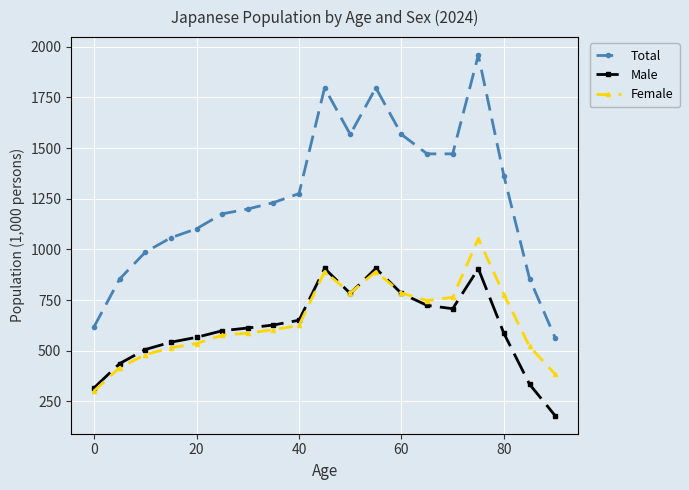

In Total, how many points are lower than both neighbors (excluding endpoints)?

2